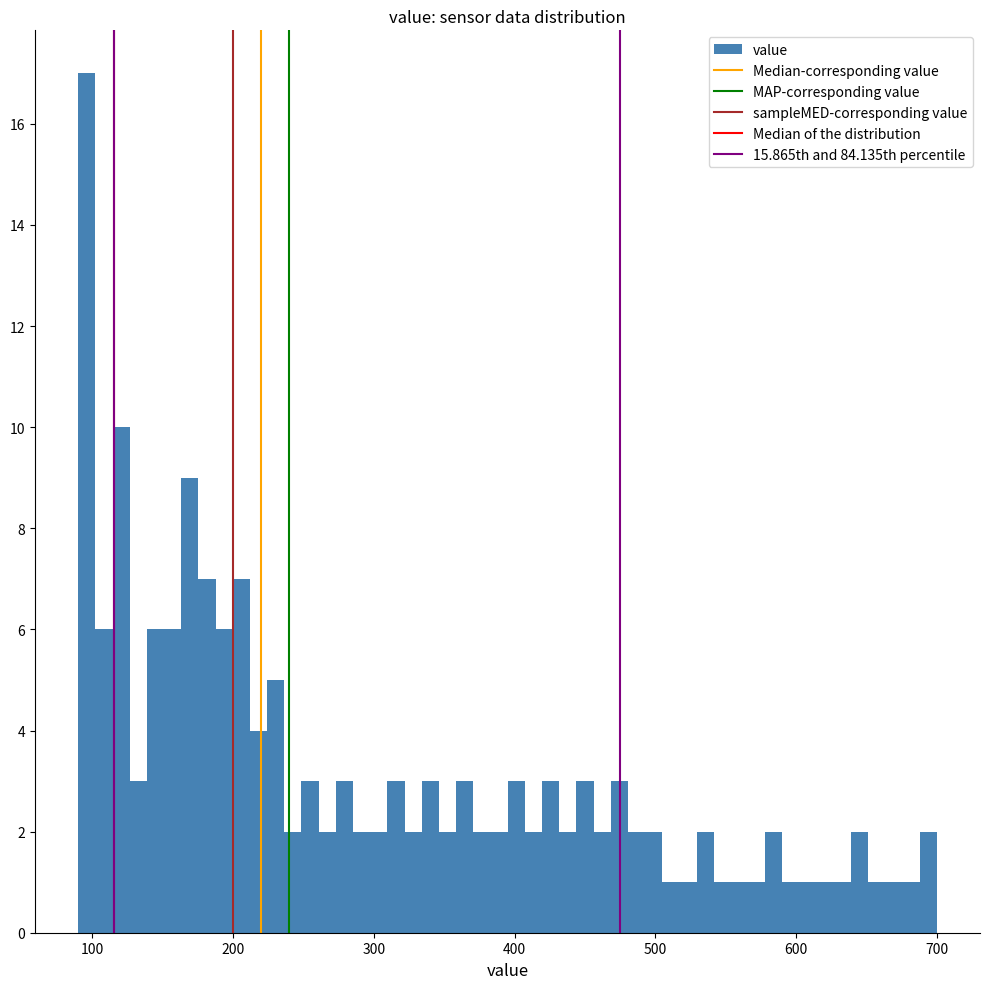

Read against the x-axis, roughly where is the centre of the tallest bar?

100